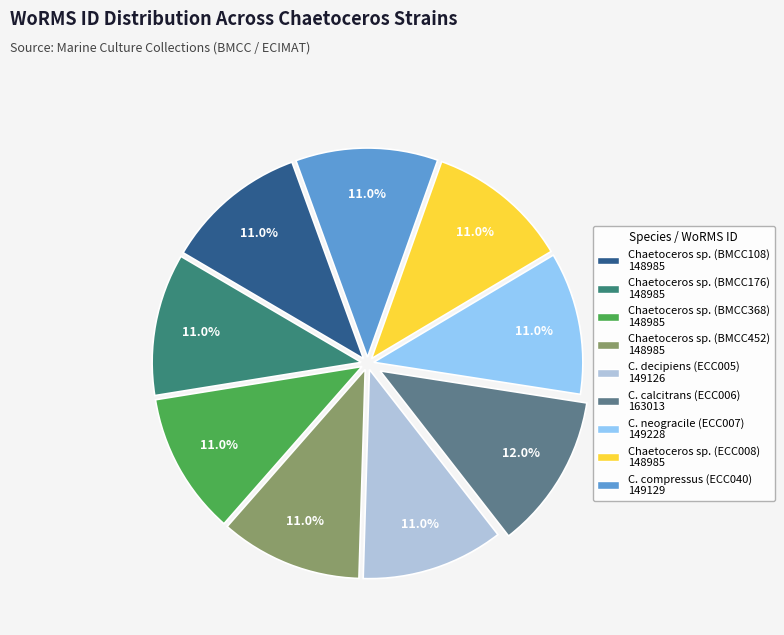

To the nearest percent, what is the difference between the largest and smallest slice percentages?

1%